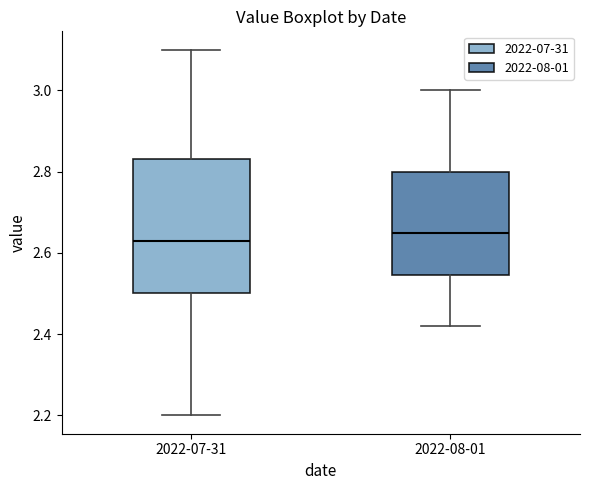

Which box is the tallest, from its lower edge to its upper edge?

2022-07-31